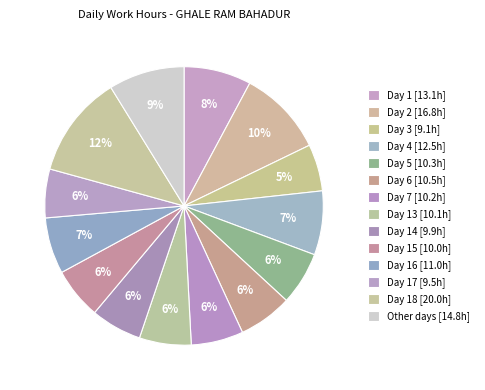

To the nearest percent, what is the average slice percentage?

7%